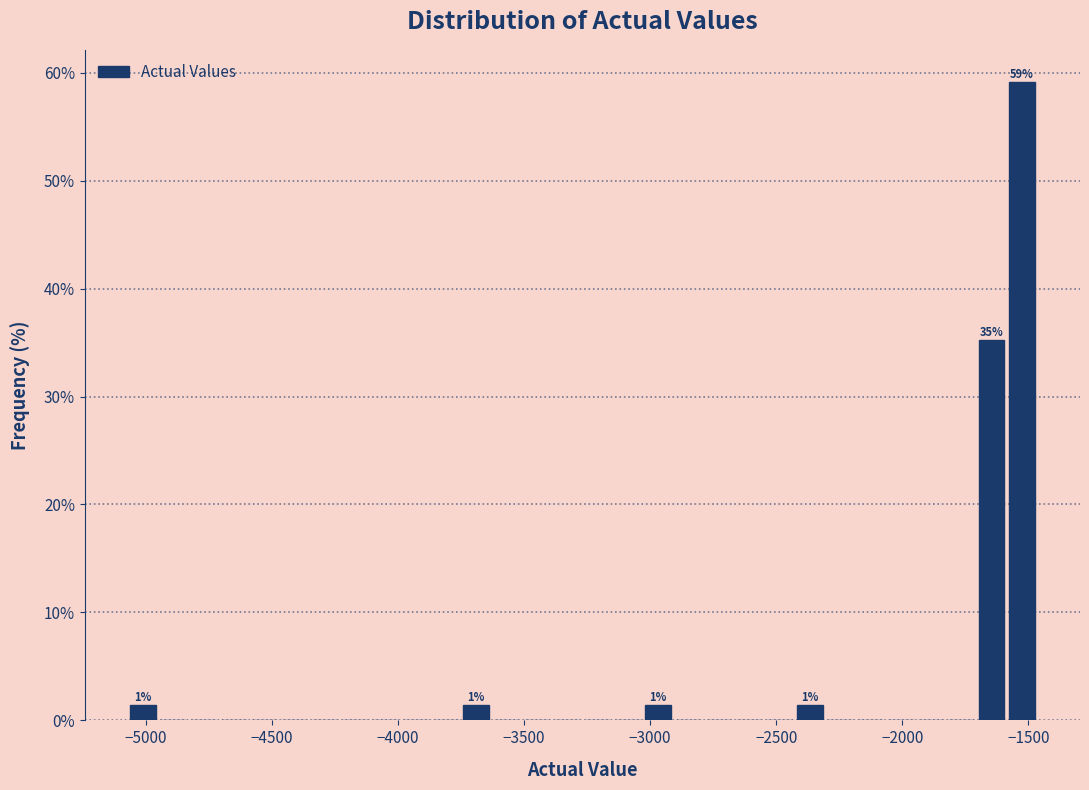

Read against the x-axis, roughly where is the centre of the tallest bar?

-1550